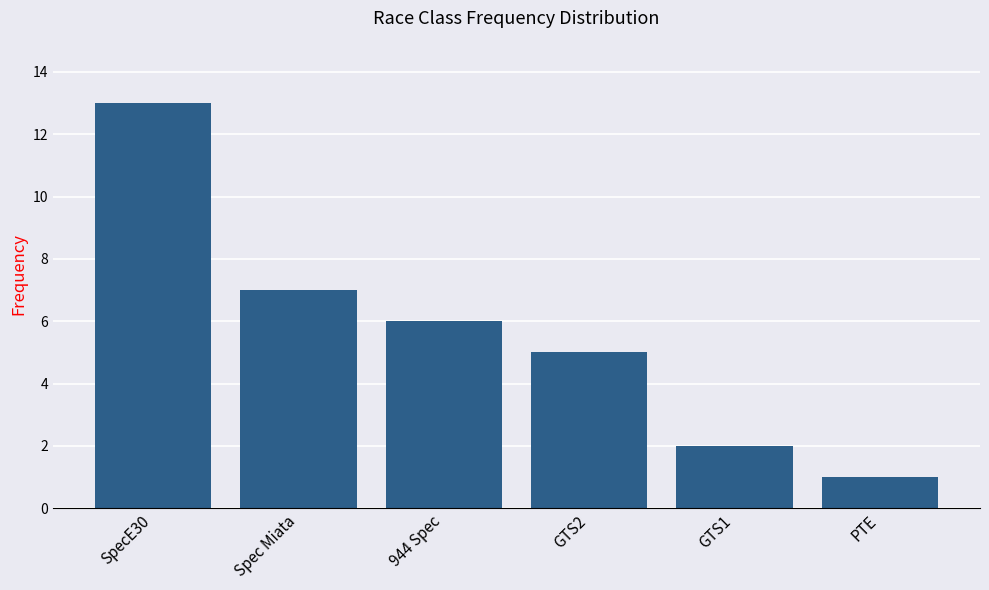

What is the difference between the values at GTS1 and PTE?

1